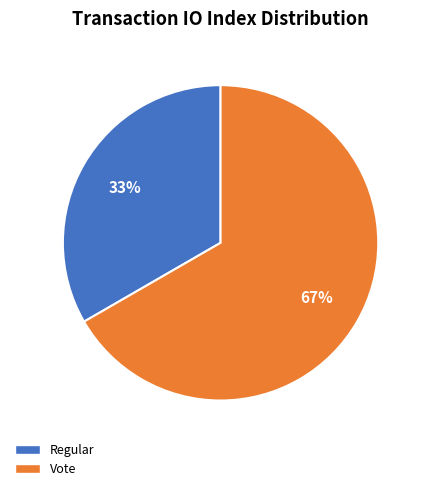

To the nearest percent, what is the combined percentage of Vote and Regular?

100%